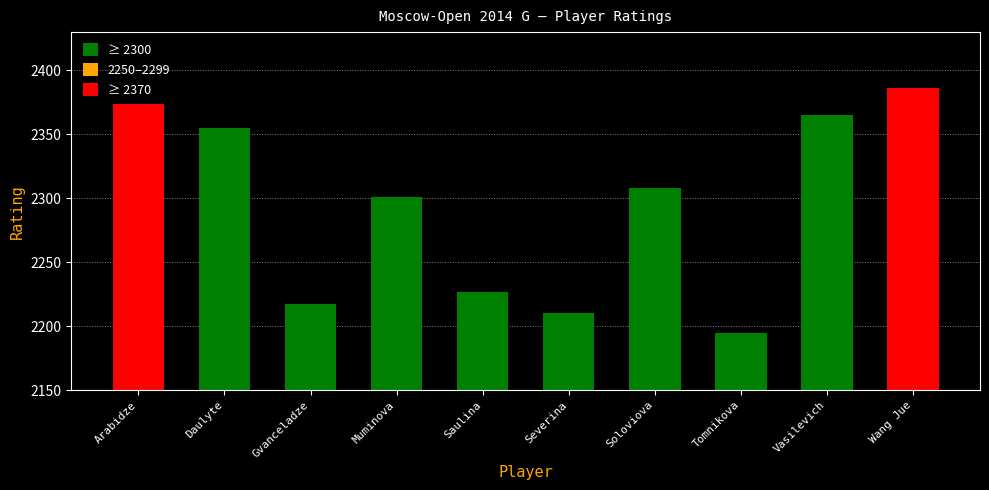

Where does the data first go above 2308?

Arabidze